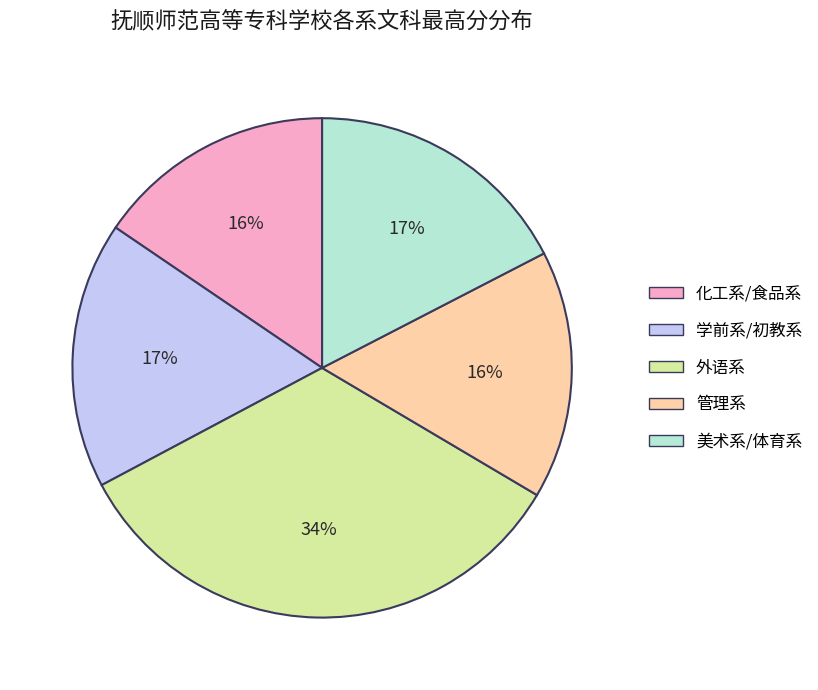

To the nearest percent, what is the difference between the largest and smallest slice percentages?

18%